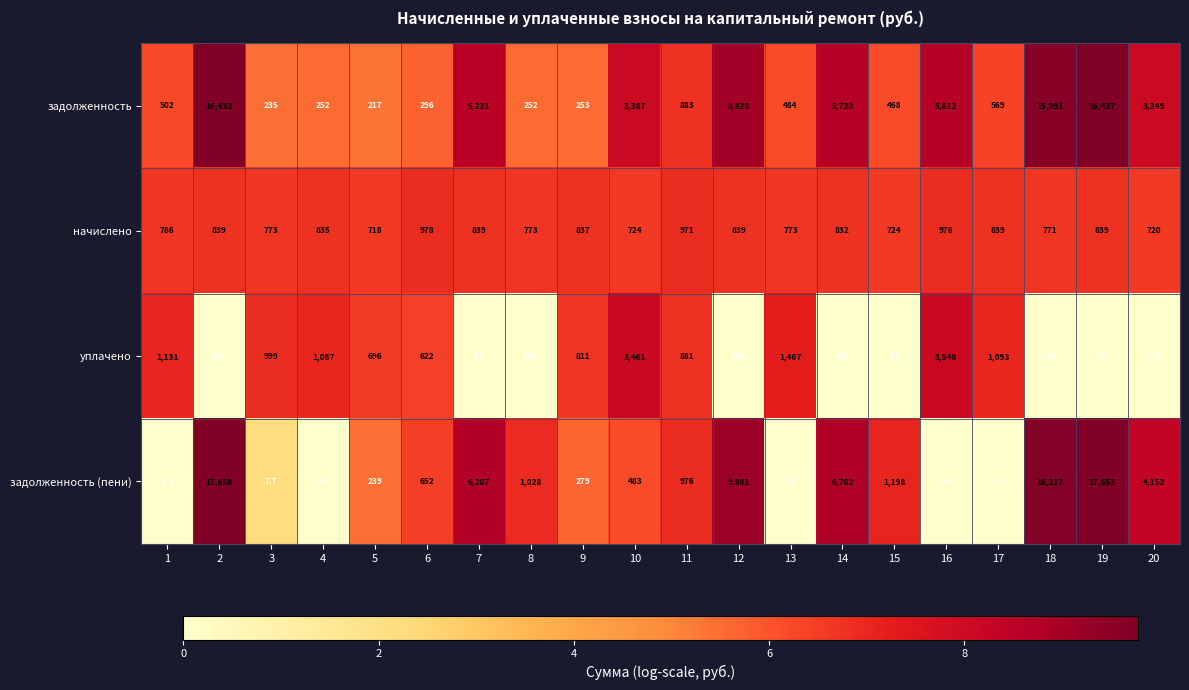

At which category is the sum across all series the highest?

2